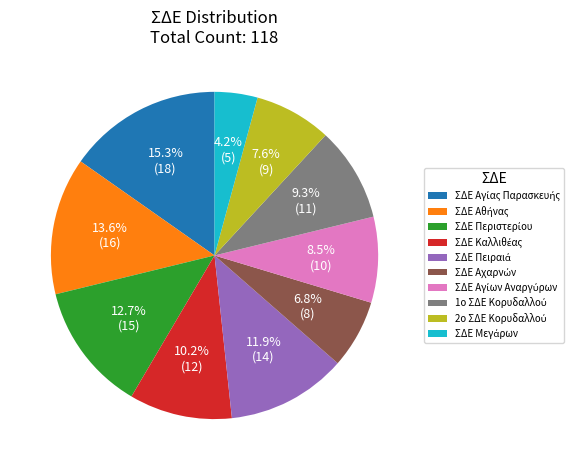

Is there any slice that represents more than half of the pie?

No